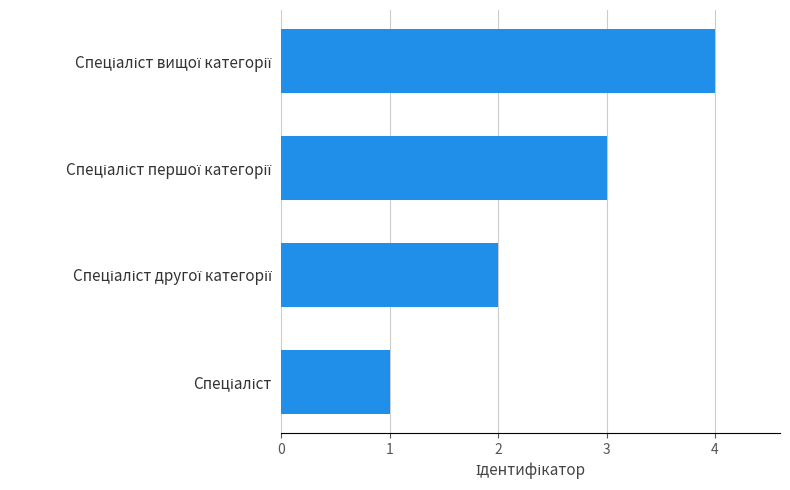

Are the bars horizontal?

Yes